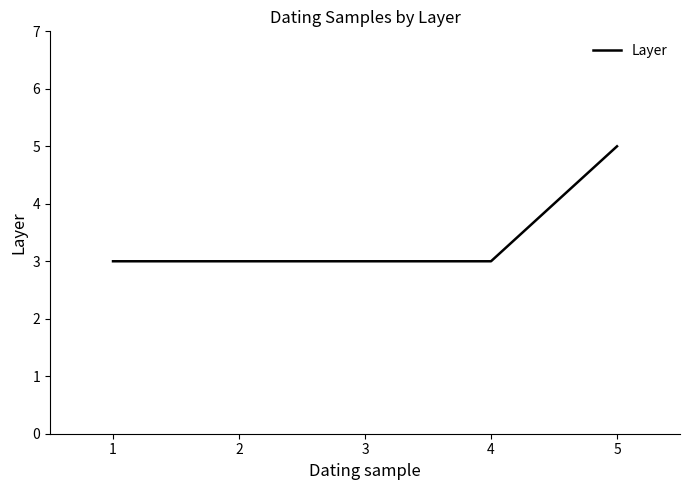

Does the chart have visible grid lines?

No